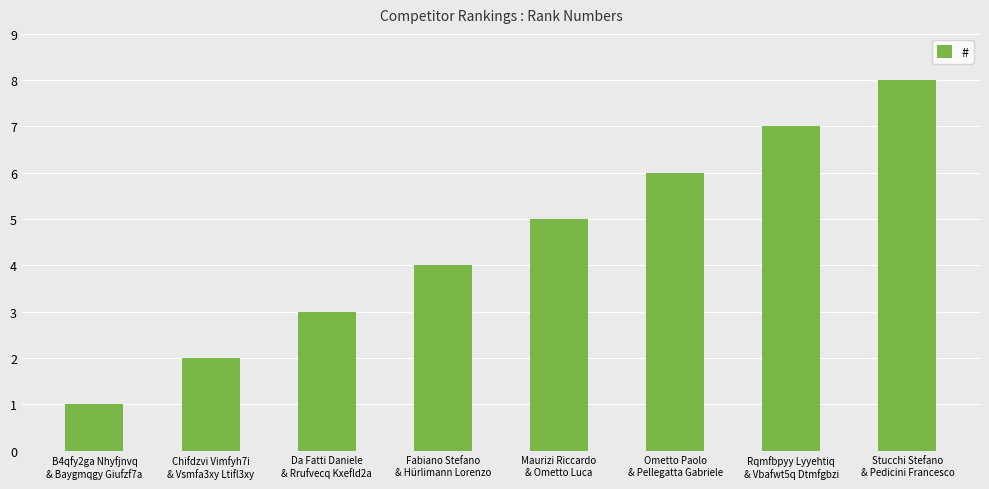

What is the ratio of the value at Fabiano Stefano
& Hürlimann Lorenzo to the value at Stucchi Stefano
& Pedicini Francesco?

0.5